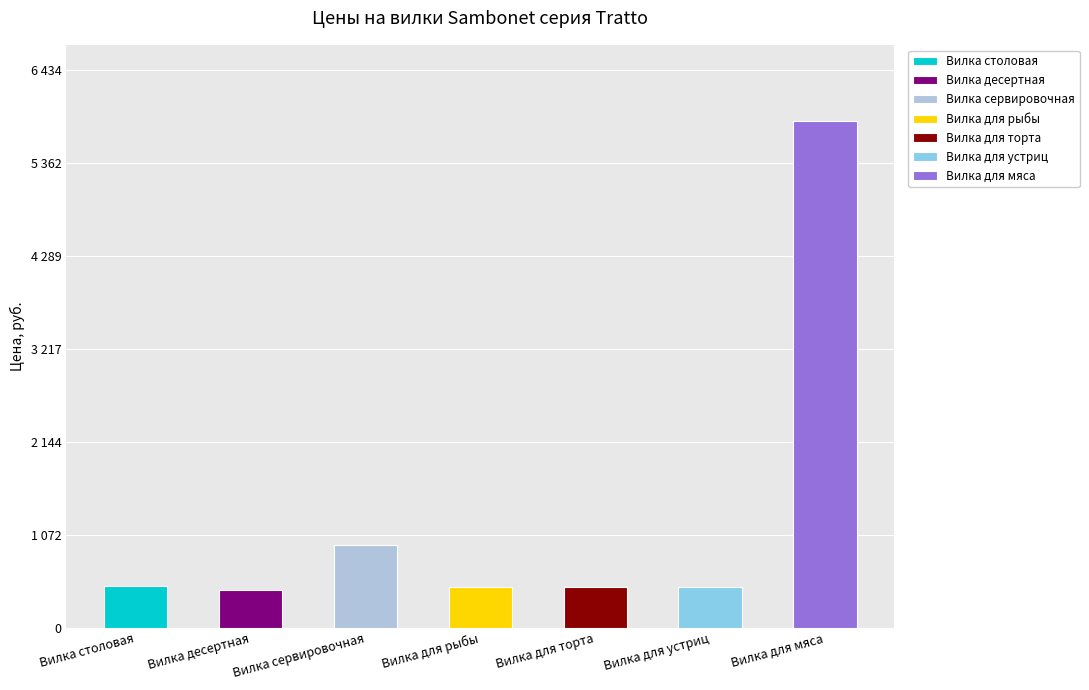

Between Вилка сервировочная and Вилка для устриц, which is larger?

Вилка сервировочная